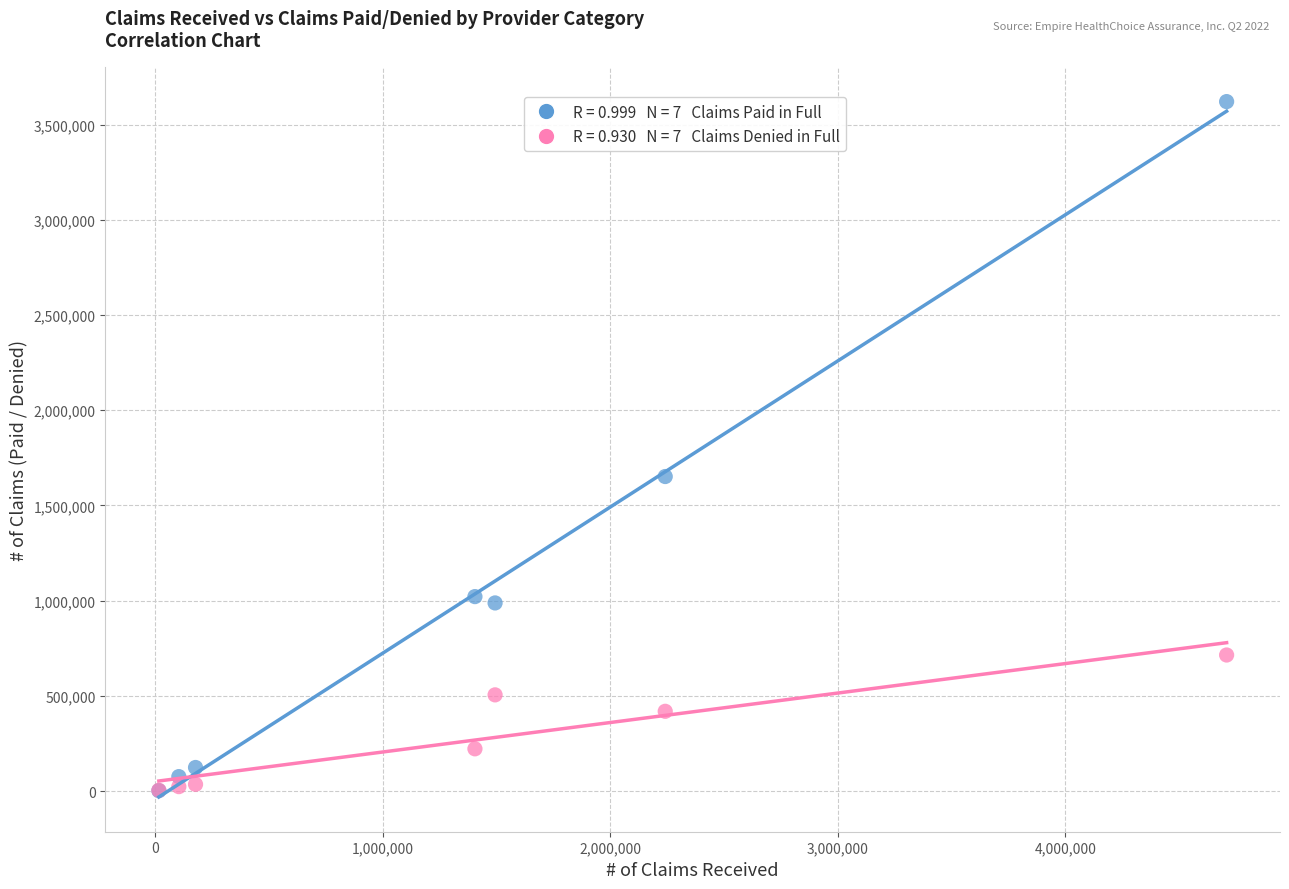

Across all series, what Y value is closest to 1811629?

1652050